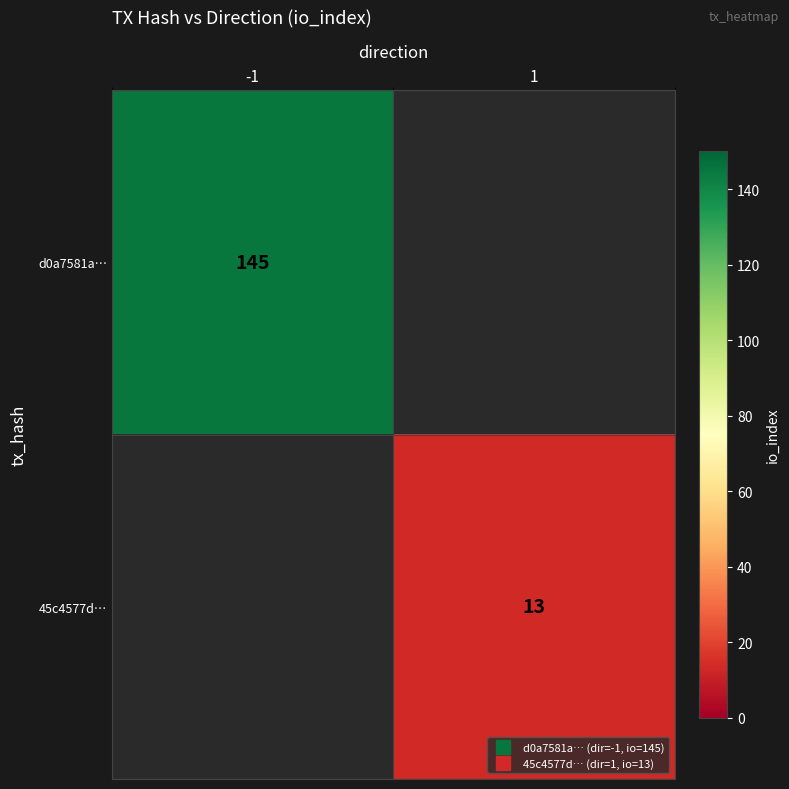

List the series in order of their overall mean, highest first.

d0a7581a…, 45c4577d…